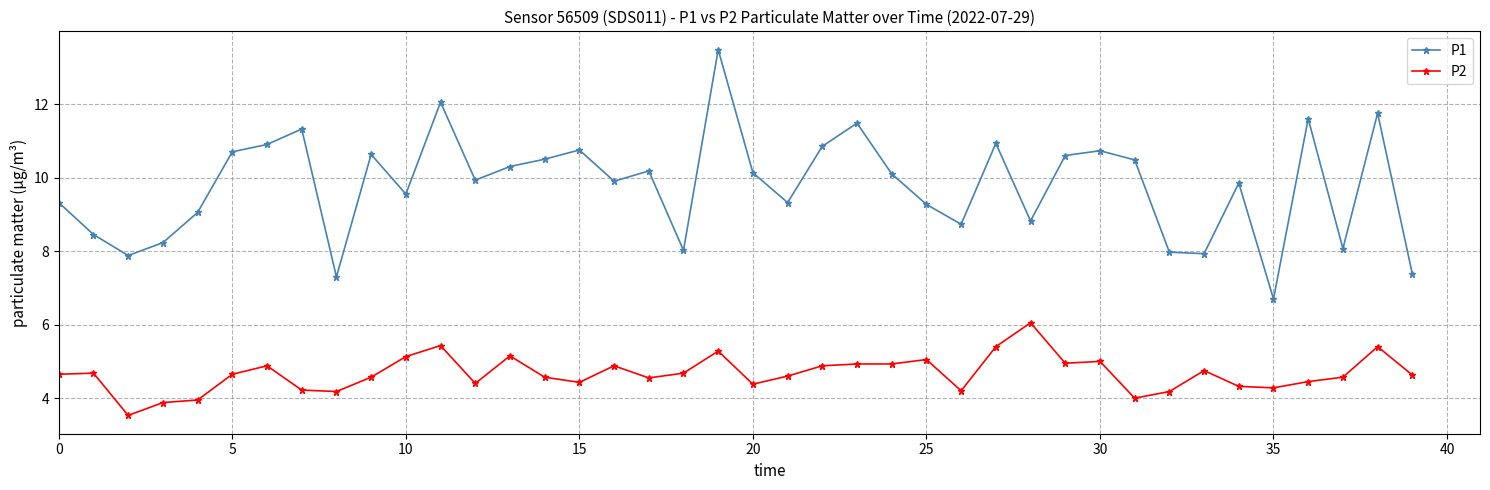

Which series has the largest range (max minus min)?

P1